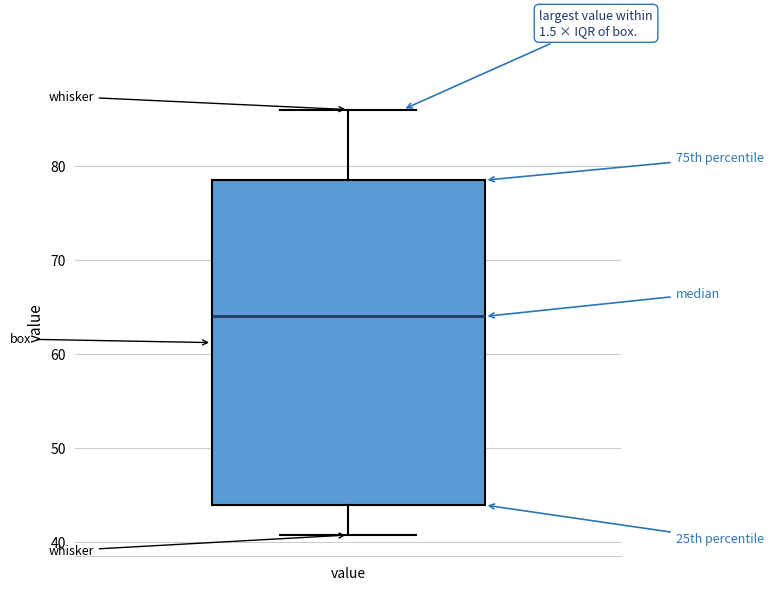

Where is the lower edge of the box for value on the y-axis? The values are not printed on the chart, so give them approximately, as read against the axis.

44